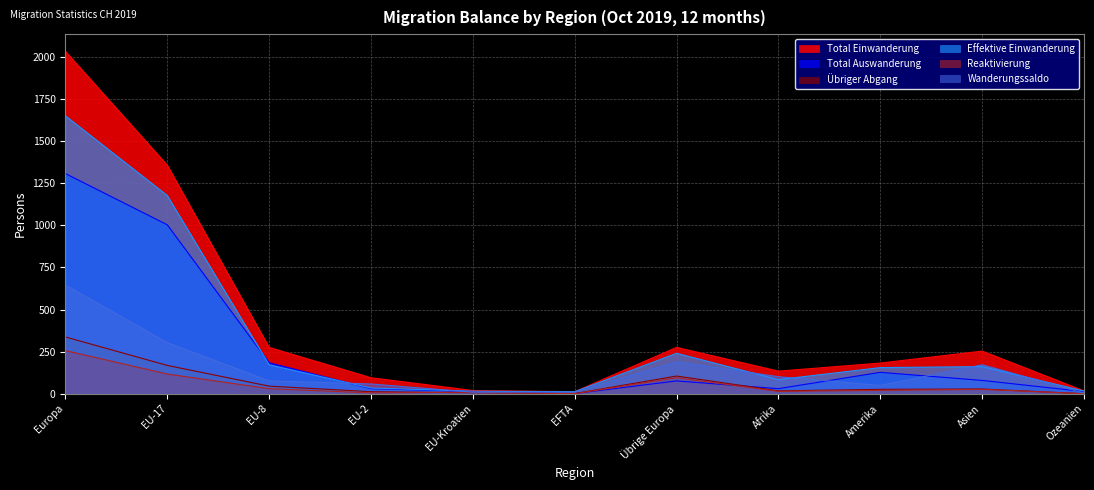

What are all the series names shown in the legend?

Total Einwanderung, Total Auswanderung, Übriger Abgang, Effektive Einwanderung, Reaktivierung, Wanderungssaldo